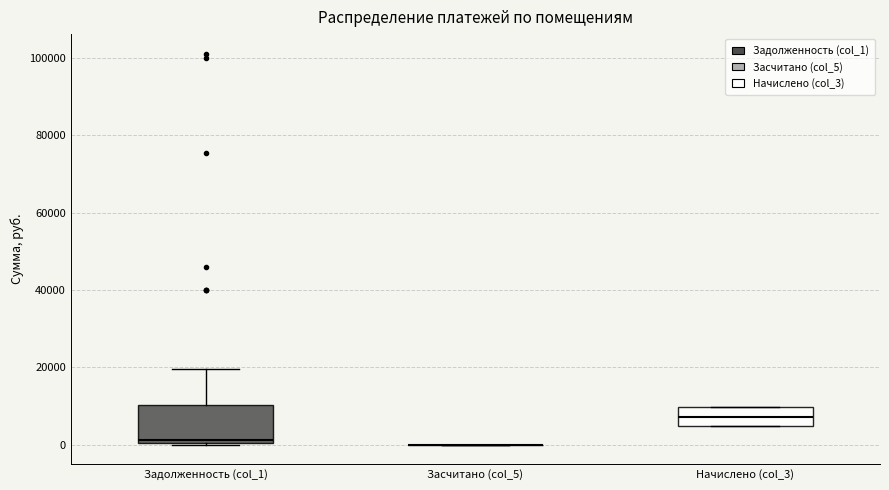

Reading left to right, read every box against the y-axis: the position of its median line, the range the box covers, and the ends of its whiskers. The values are not printed on the chart, so give them approximately, as read against the axis.

Задолженность (col_1): median 2000, box 0 to 10000, whiskers 0 to 20000
Засчитано (col_5): box collapsed to a line at 0, whiskers 0 to 0
Начислено (col_3): median 8000, box 4000 to 10000, whiskers 4000 to 10000